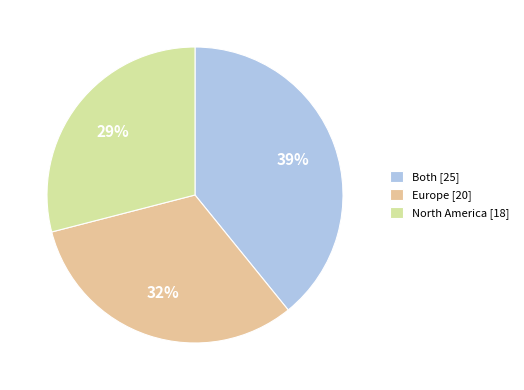

To the nearest percent, what is the difference between the largest and smallest slice percentages?

10%